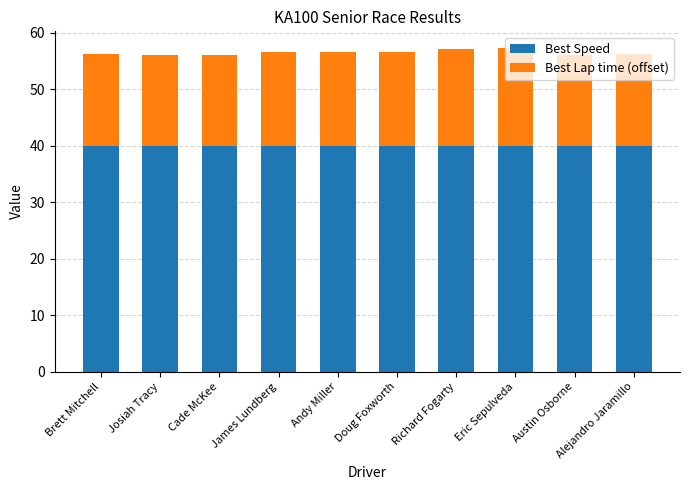

What is the label of the 6th bar from the right?

Andy Miller